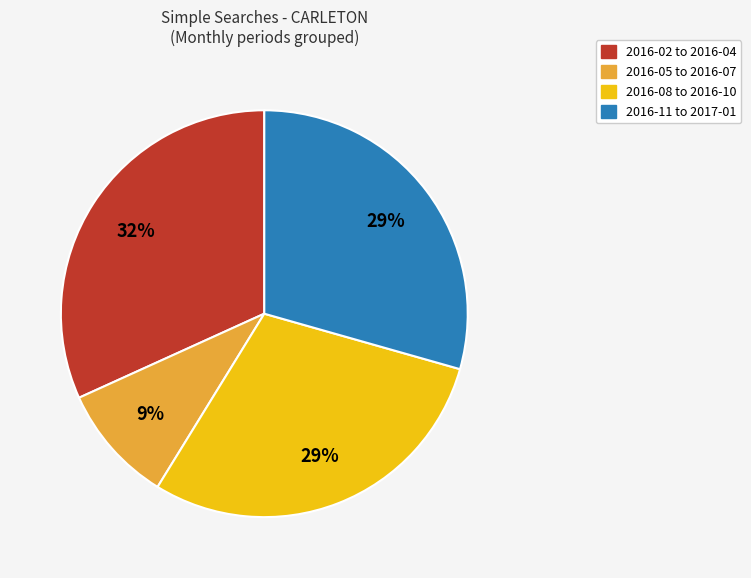

To the nearest percent, what is the average slice percentage?

25%